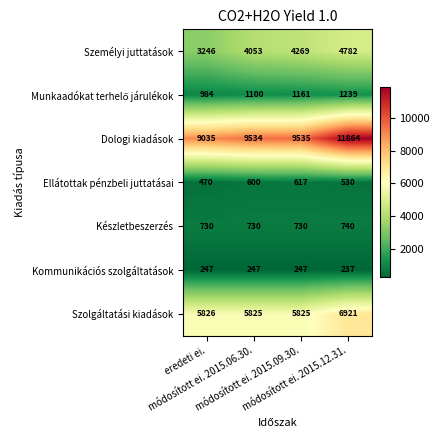

Which series has the largest total across all categories?

Dologi kiadások